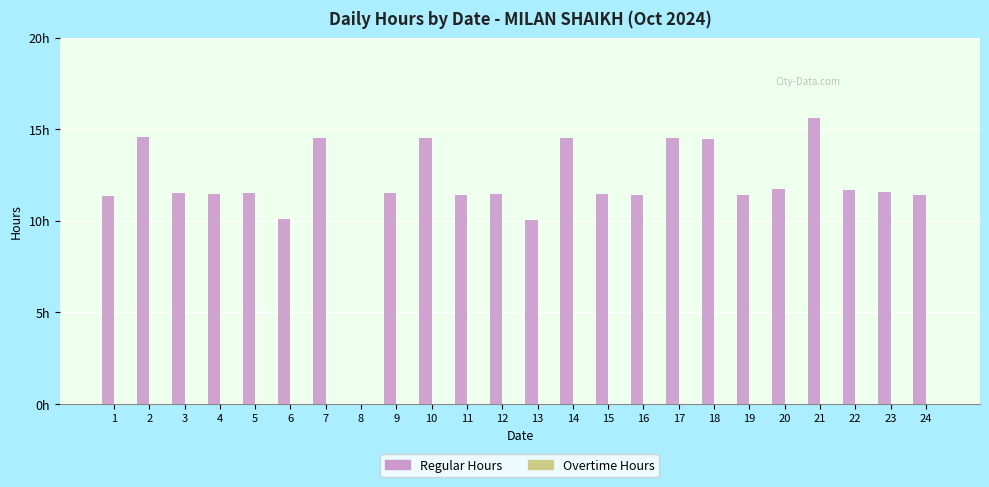

Reading left to right, list all the values displayed in this chart.

Regular Hours: 11.4	14.6	11.5	11.4	11.5	10.1	14.5	0.0	11.5	14.5	11.4	11.5	10.1	14.5	11.5	11.4	14.5	14.5	11.4	11.7	15.6	11.7	11.6	11.4
Overtime Hours: 0.0	0.0	0.0	0.0	0.0	0.0	0.0	0.0	0.0	0.0	0.0	0.0	0.0	0.0	0.0	0.0	0.0	0.0	0.0	0.0	0.0	0.0	0.0	0.0